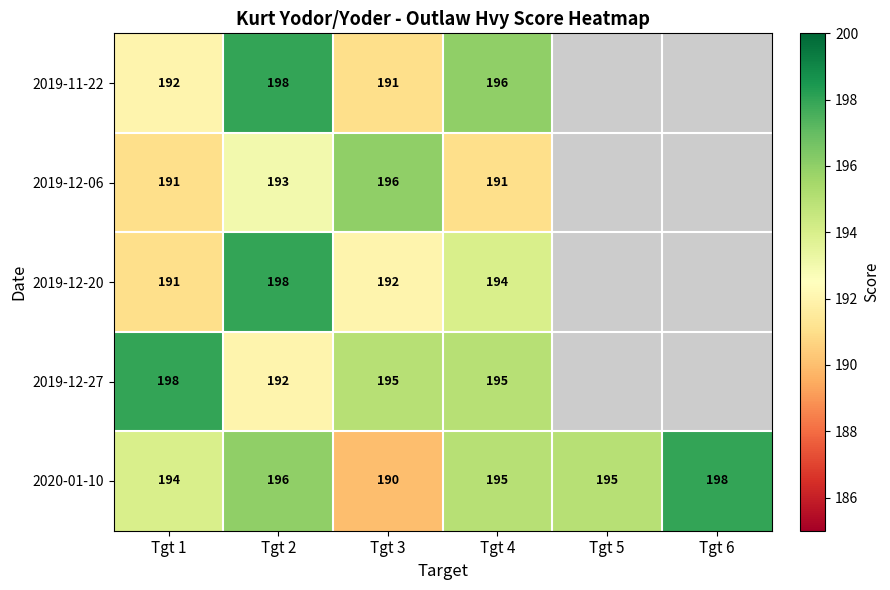

At which category is the sum across all series the highest?

Tgt 2